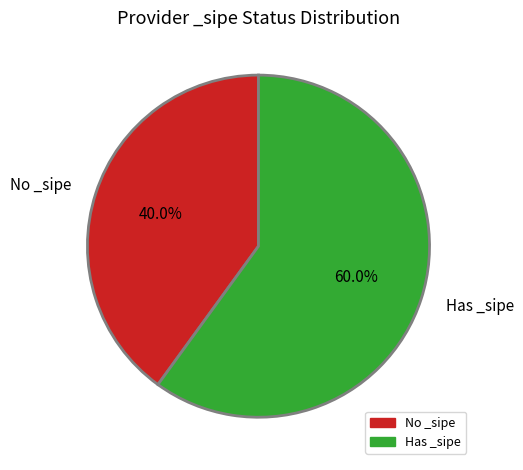

What is the total percentage of No _sipe and Has _sipe?

100.0%